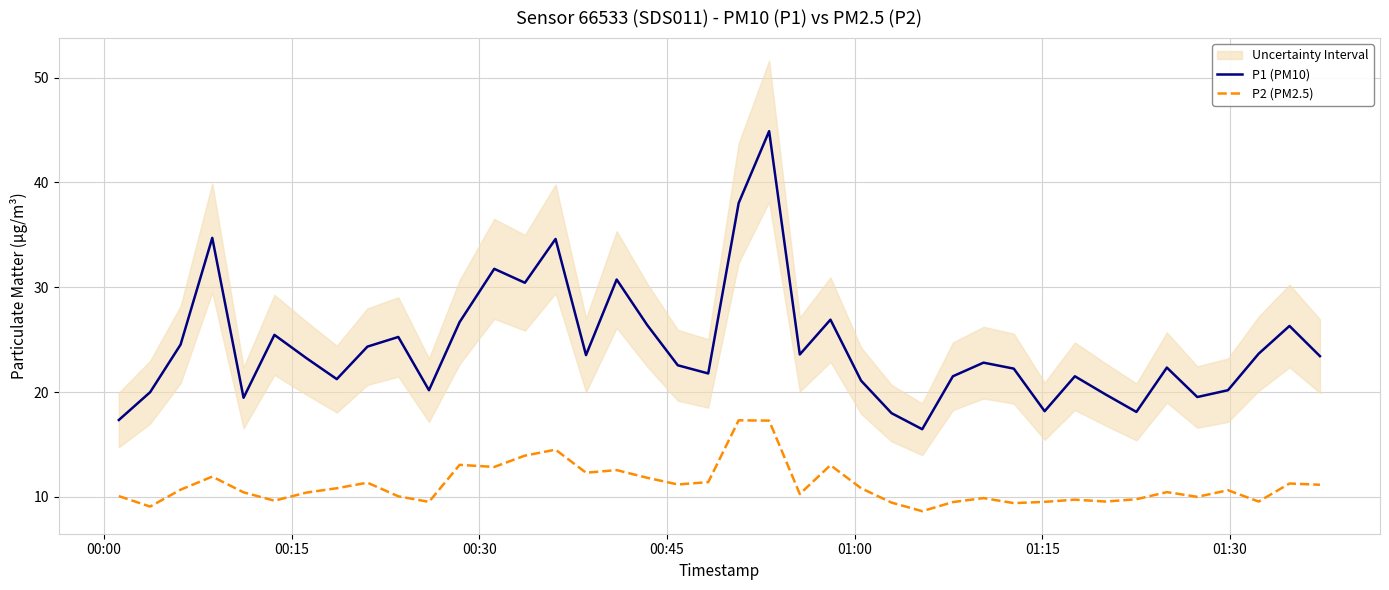

True or false: P2 (PM2.5) and P1 (PM10) cross at least once.

False